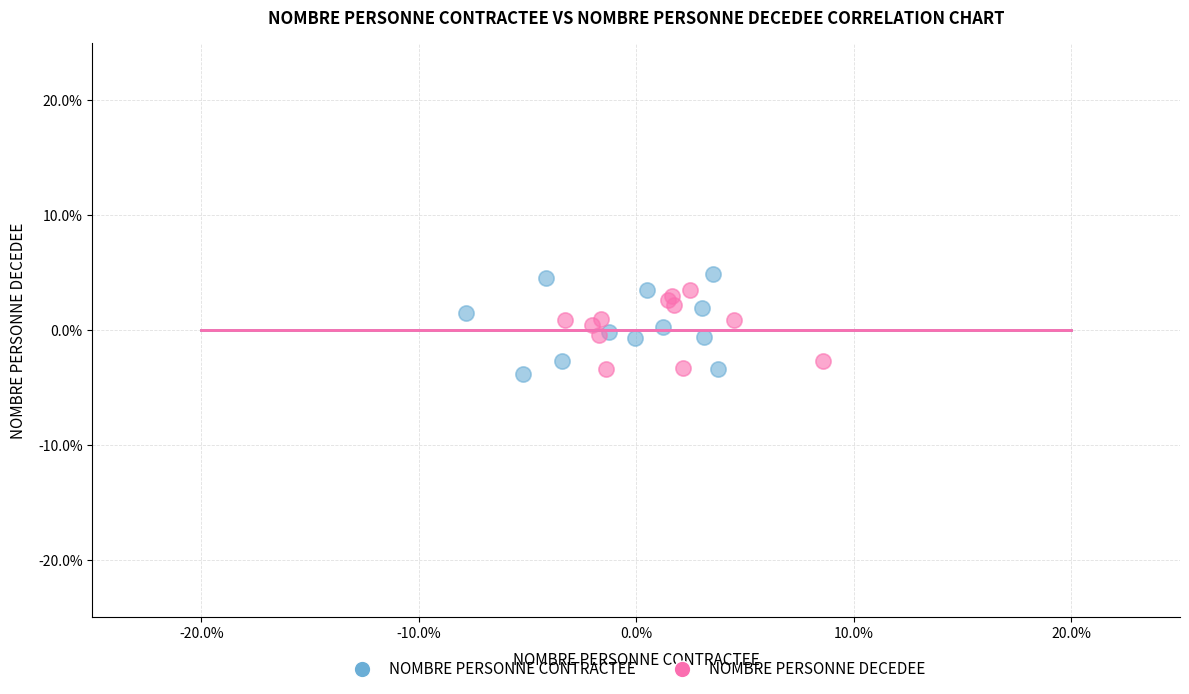

What are all the series names shown in the legend?

NOMBRE PERSONNE CONTRACTEE, NOMBRE PERSONNE DECEDEE